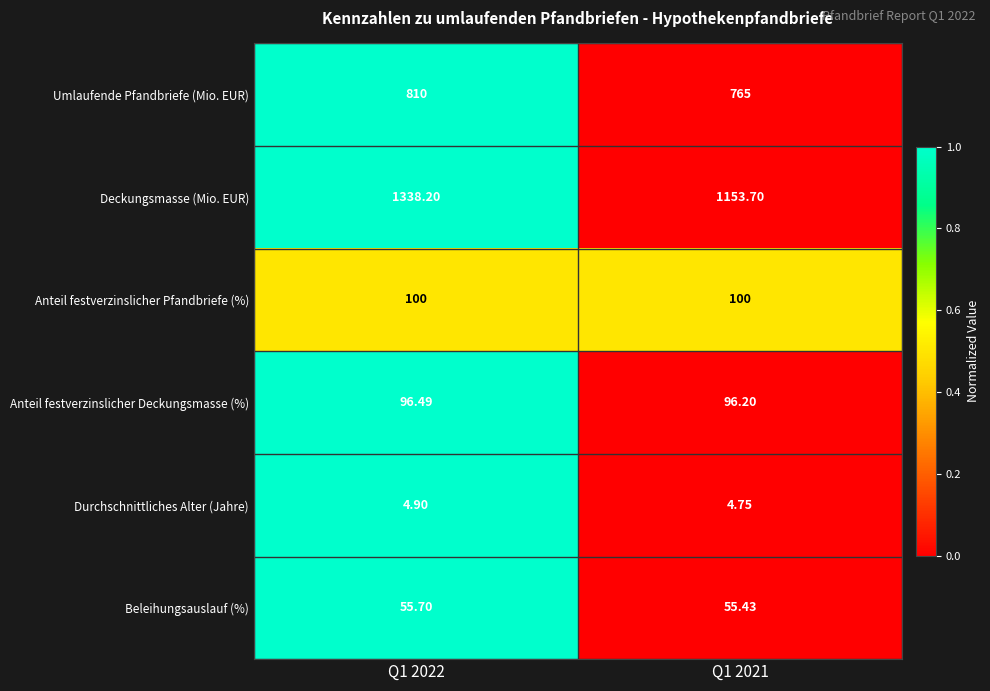

Is the value of Anteil festverzinslicher Pfandbriefe (%) at Q1 2021 greater than the value of Anteil festverzinslicher Deckungsmasse (%) at Q1 2022?

Yes